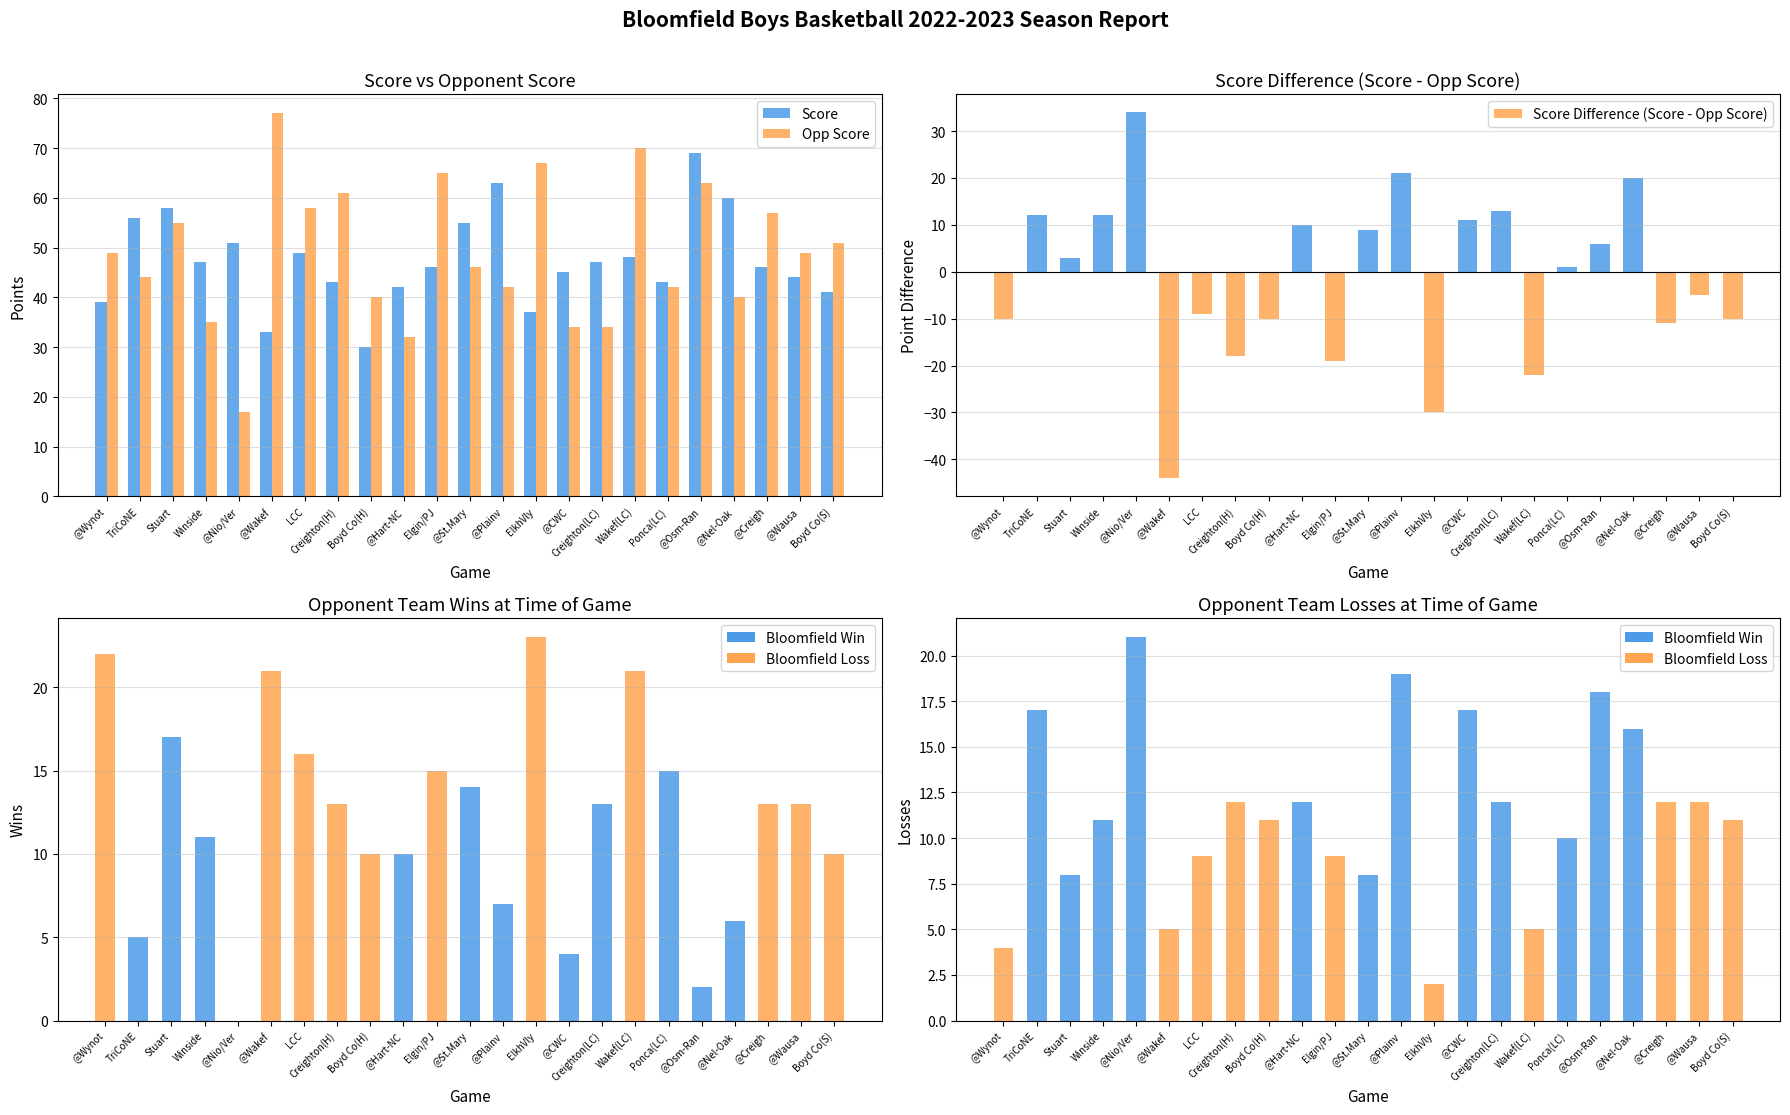

List the series in order of their peak value, lowest first.

Opponent Losses, Opponent Wins, Score Difference (Score - Opp Score), Score, Opp Score